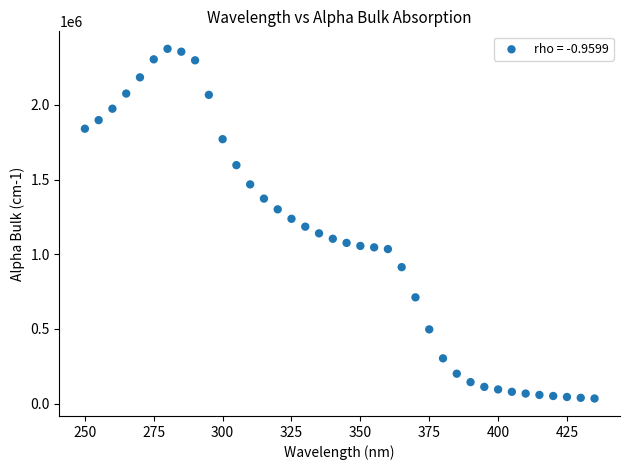

What is the range of X values (max minus min)?

185.0